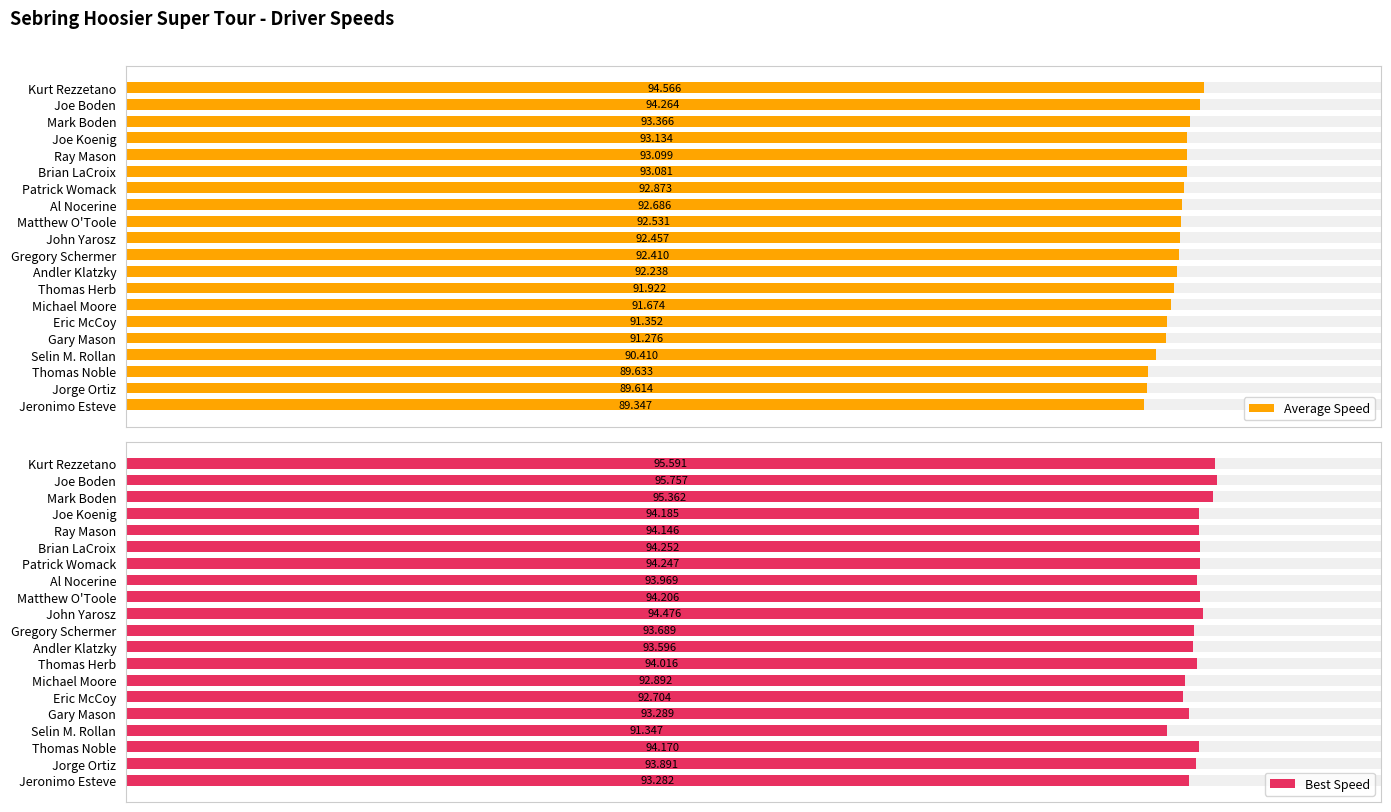

The value of Best Speed at Mark Boden is 56.6. True or false?

False